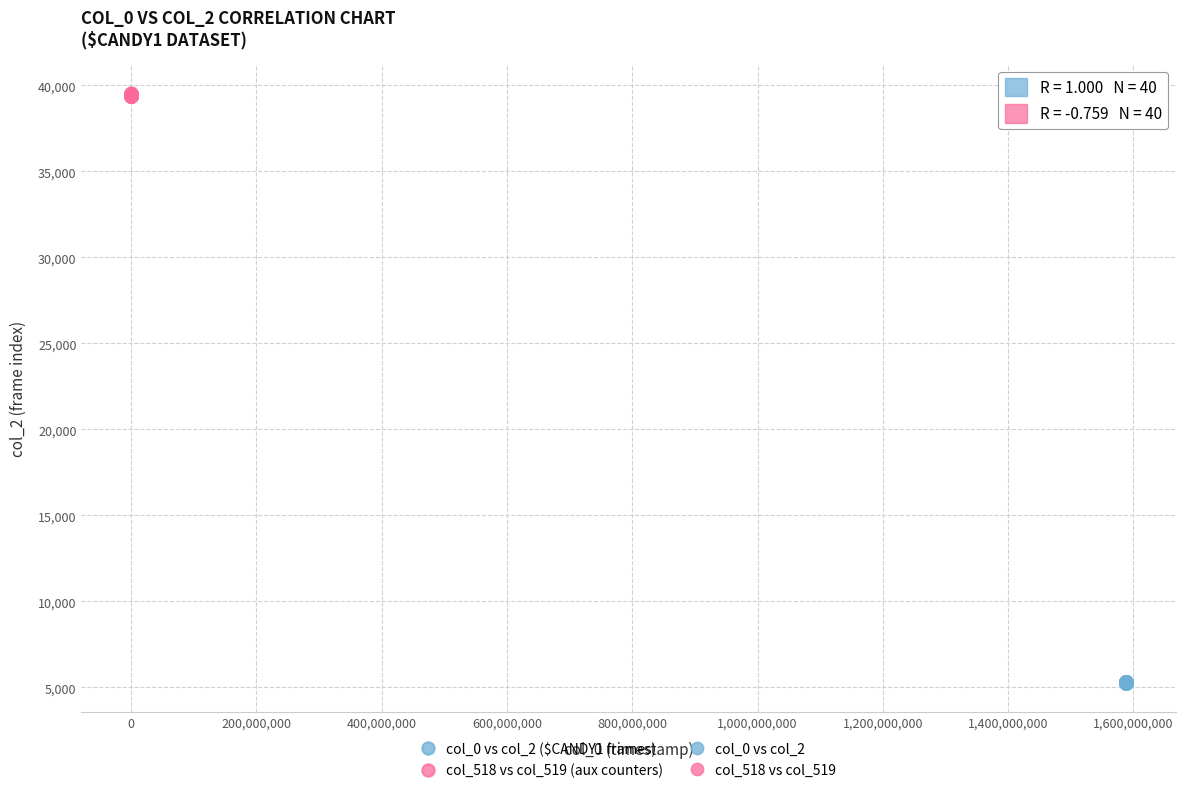

Which series has the largest Y range (max minus min)?

col_518 vs col_519 (aux counters)